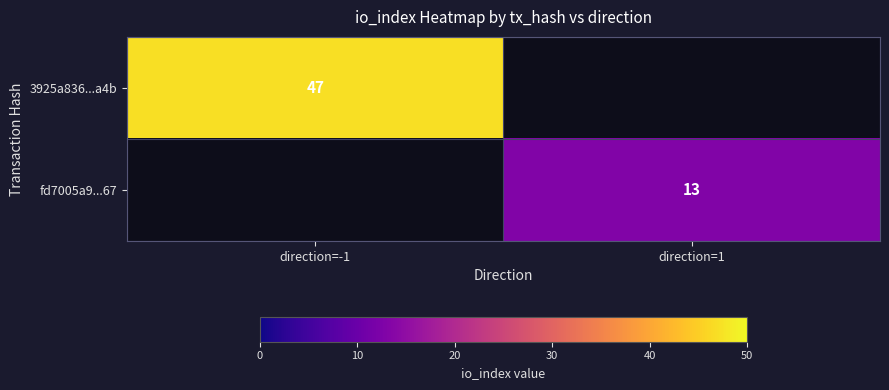

True or false: fd7005a9...67 has a value of 13 at direction=1.

True